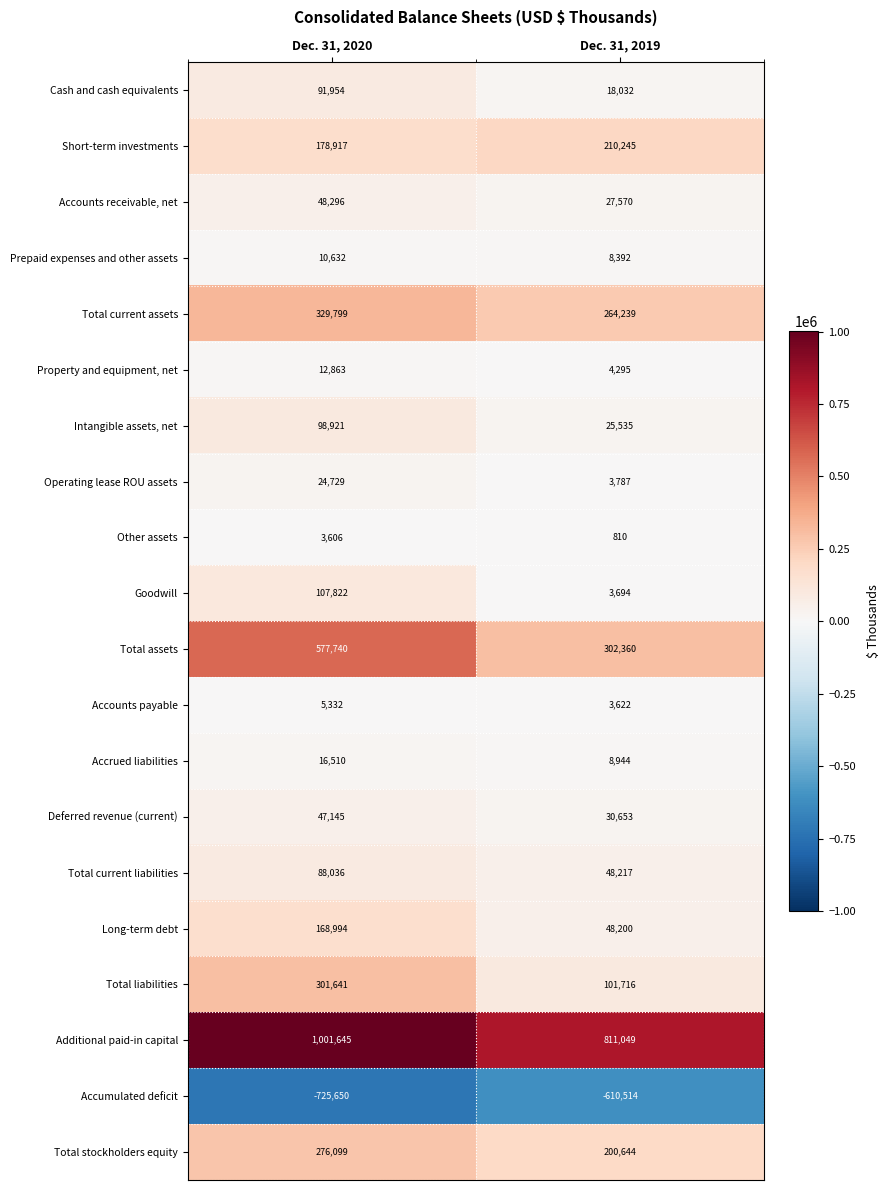

Which category has the highest value across all series?

Dec. 31, 2020